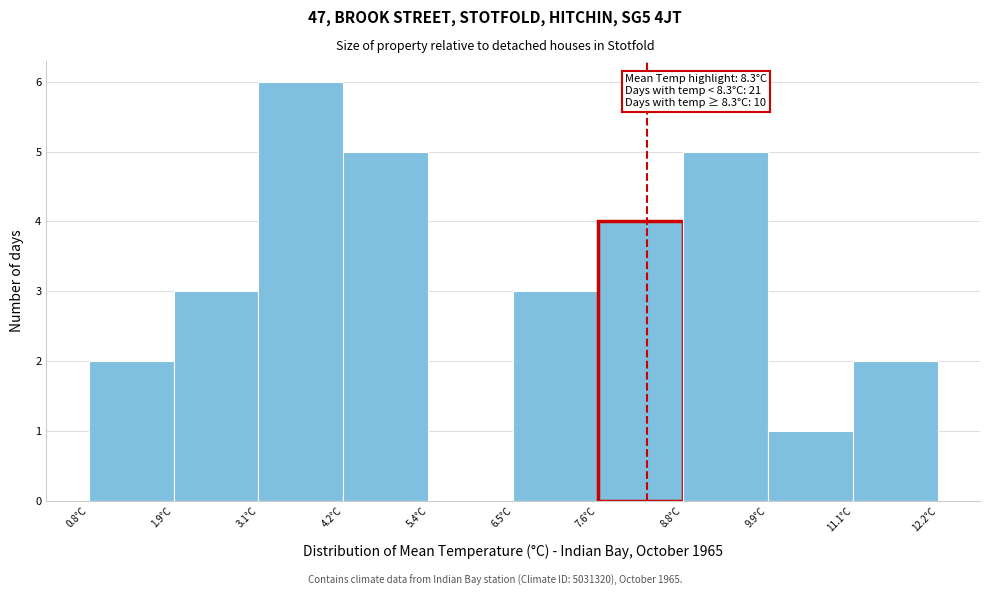

Which range on the x-axis has the tallest bar?

3.08 to 4.22